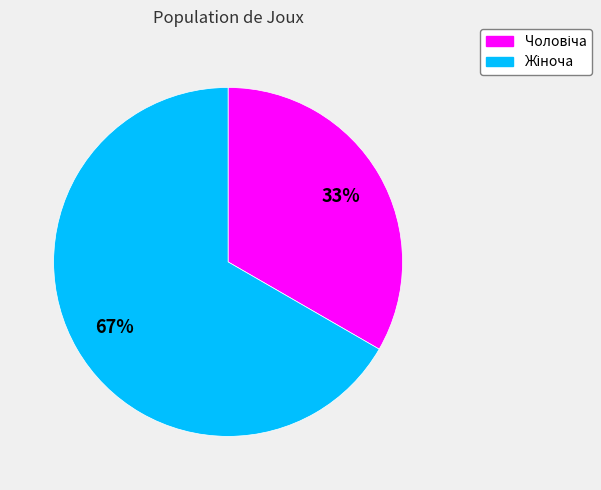

Is there a majority slice in this chart?

Yes